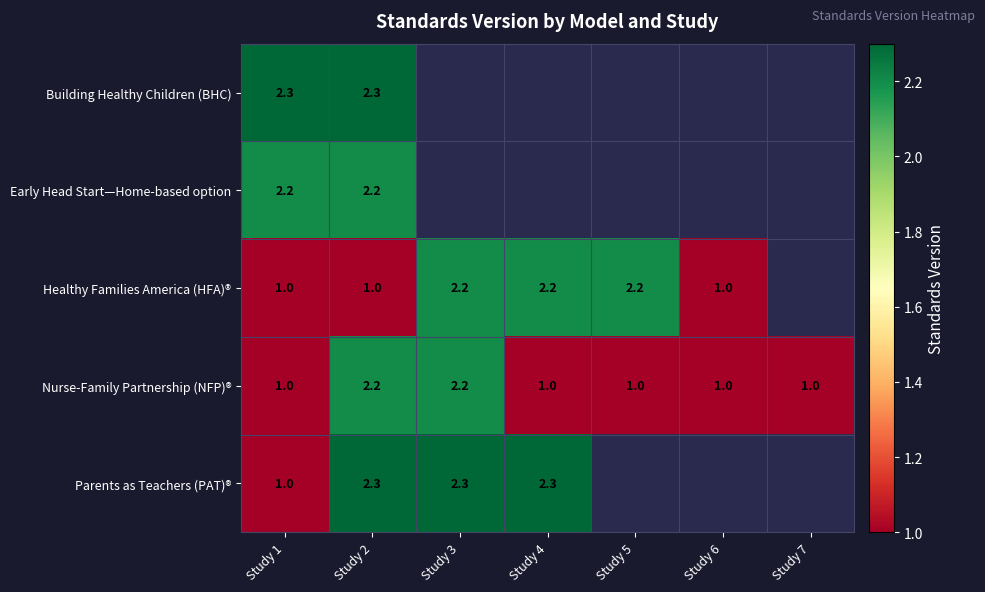

How many Nurse-Family Partnership (NFP)® values are between 1 and 2?

5